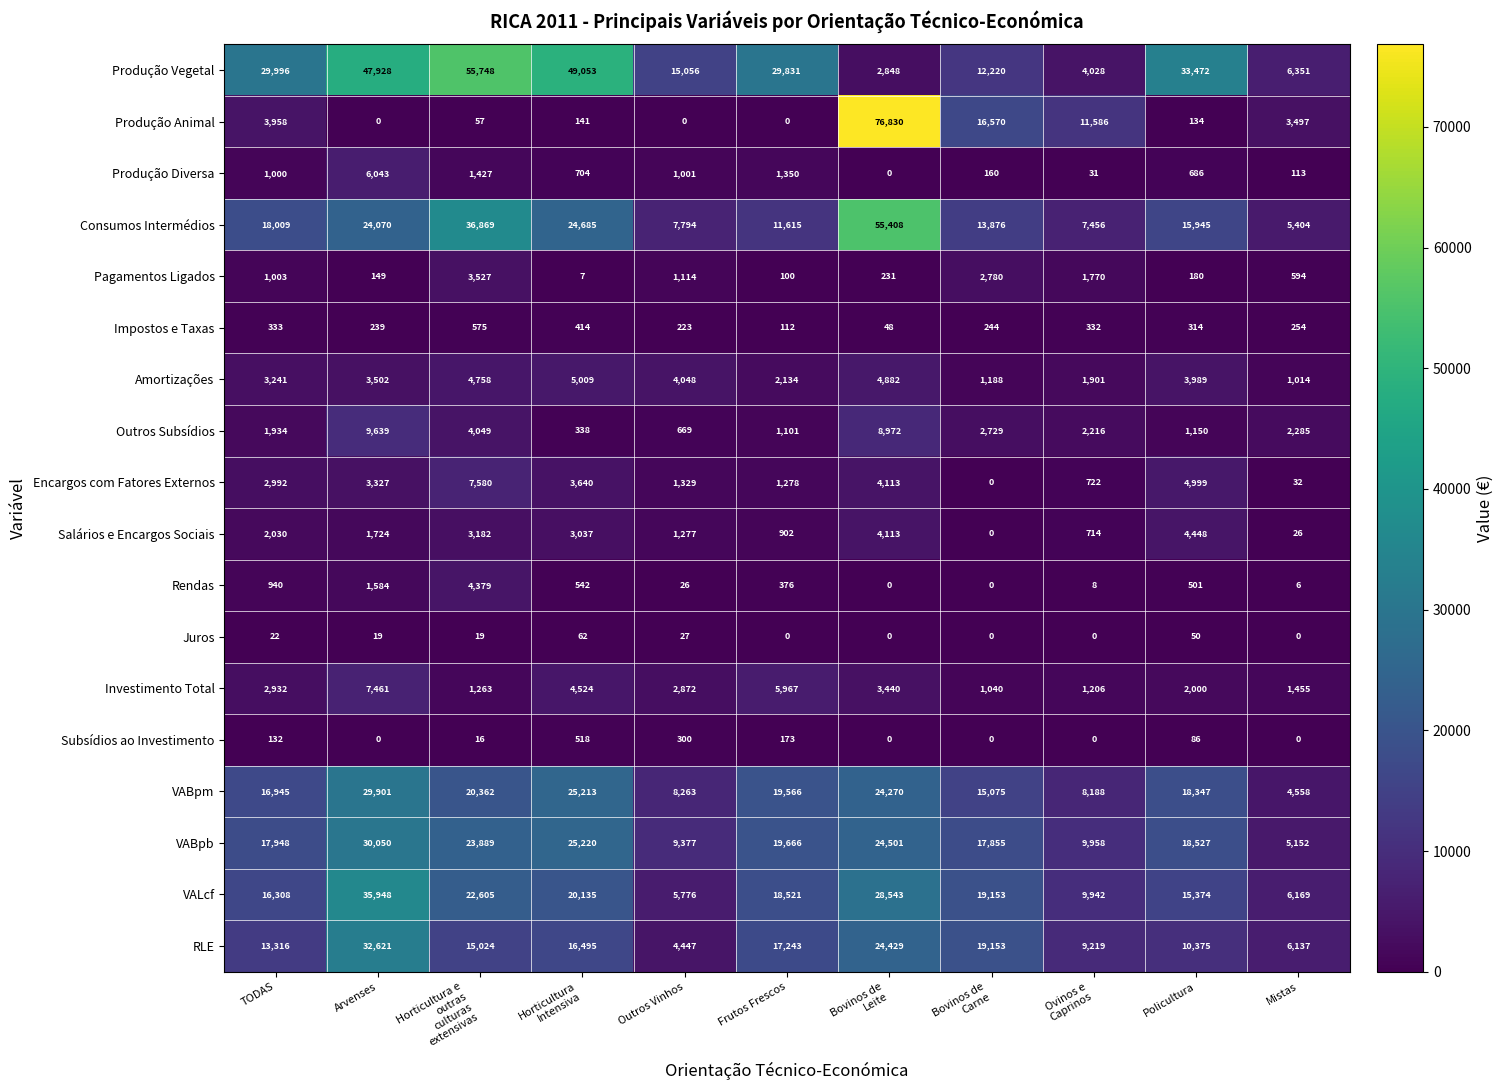

Which series has the largest range (max minus min)?

Produção Animal